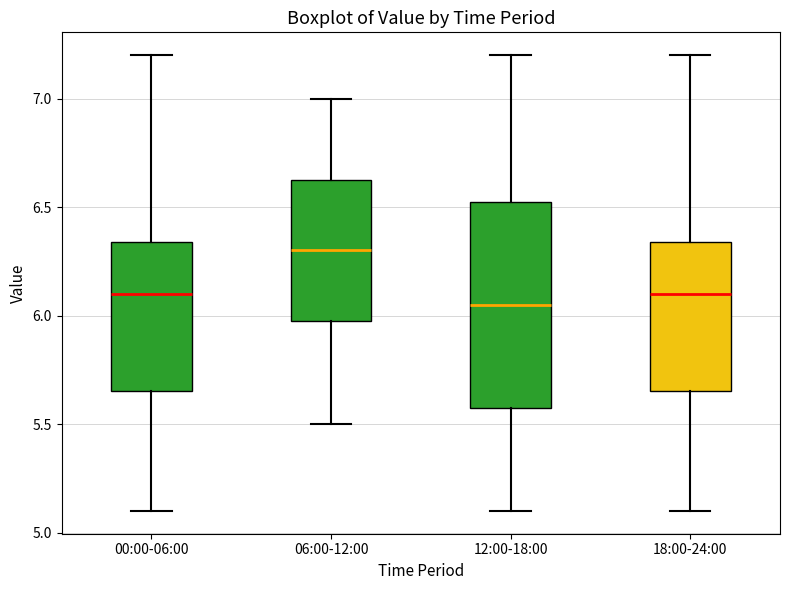

Reading left to right, read every box against the y-axis: the position of its median line, the range the box covers, and the ends of its whiskers. The values are not printed on the chart, so give them approximately, as read against the axis.

00:00-06:00: median 6.10, box 5.65 to 6.35, whiskers 5.10 to 7.20
06:00-12:00: median 6.30, box 6.00 to 6.65, whiskers 5.50 to 7.00
12:00-18:00: median 6.05, box 5.60 to 6.55, whiskers 5.10 to 7.20
18:00-24:00: median 6.10, box 5.65 to 6.35, whiskers 5.10 to 7.20